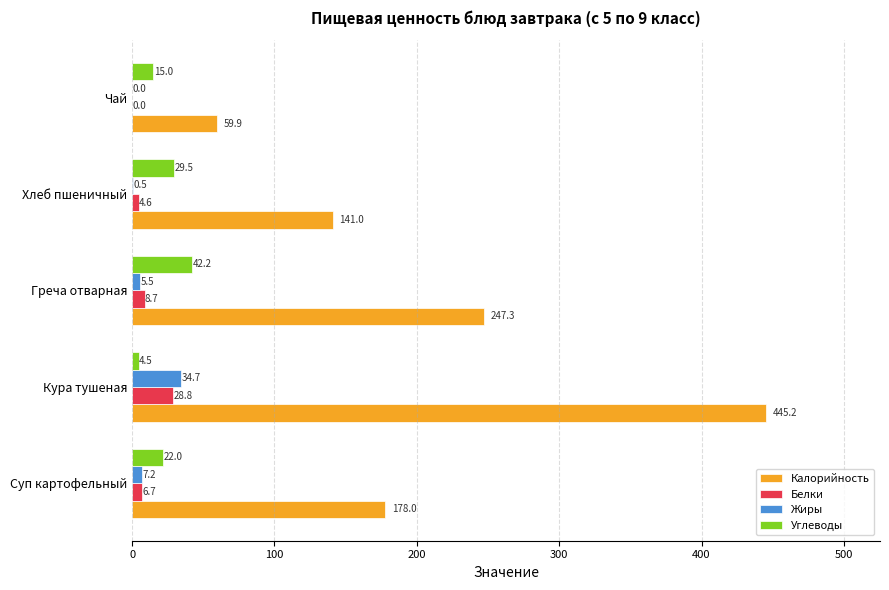

What is the maximum value shown in the chart?

445.2